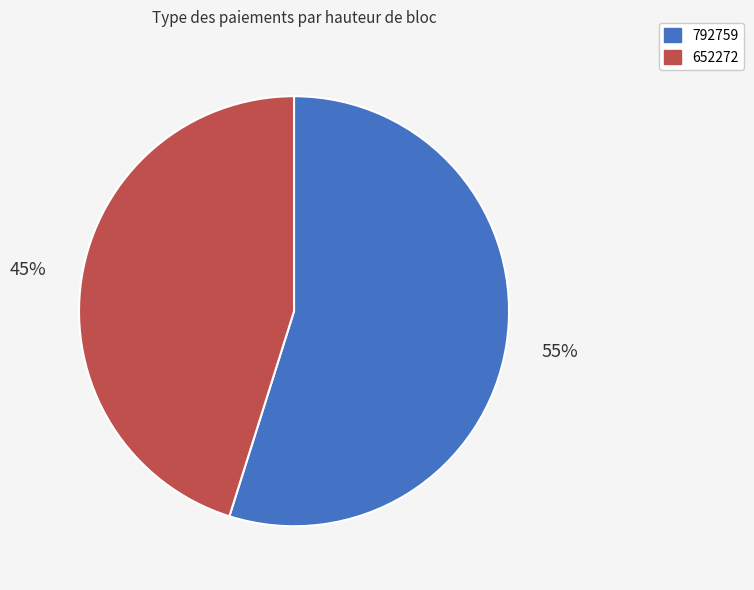

How many segments does this pie chart have?

2